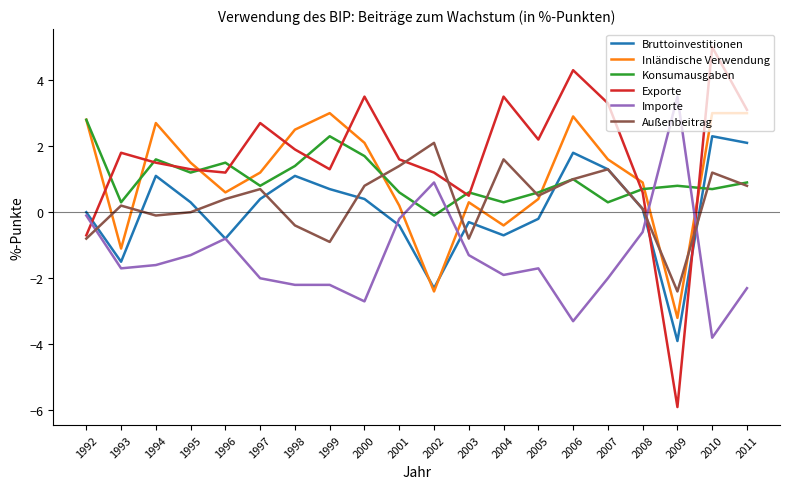

What is the total value across all series at 1999?

4.2